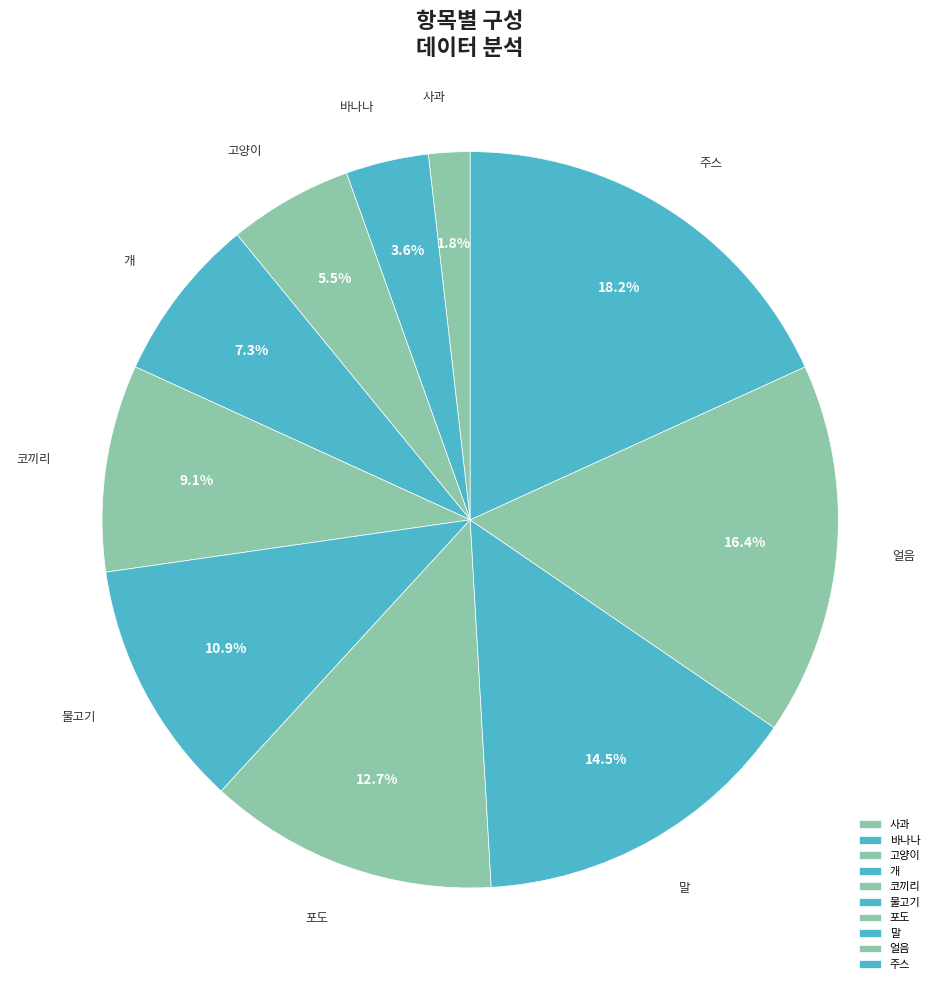

Which has a higher value, 얼음 or 개?

얼음